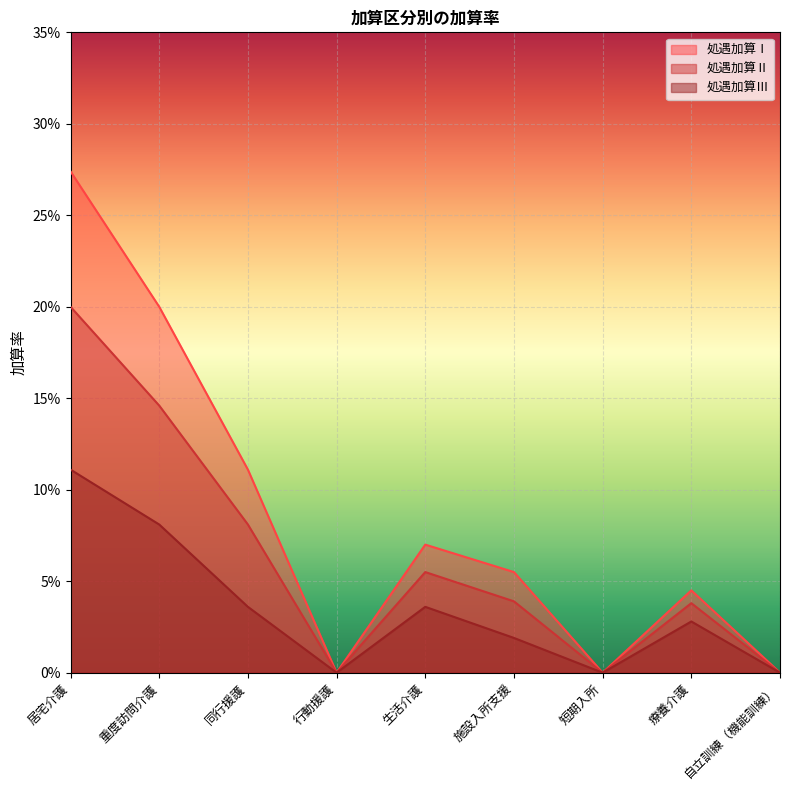

Which series has the largest range (max minus min)?

処遇加算Ⅰ